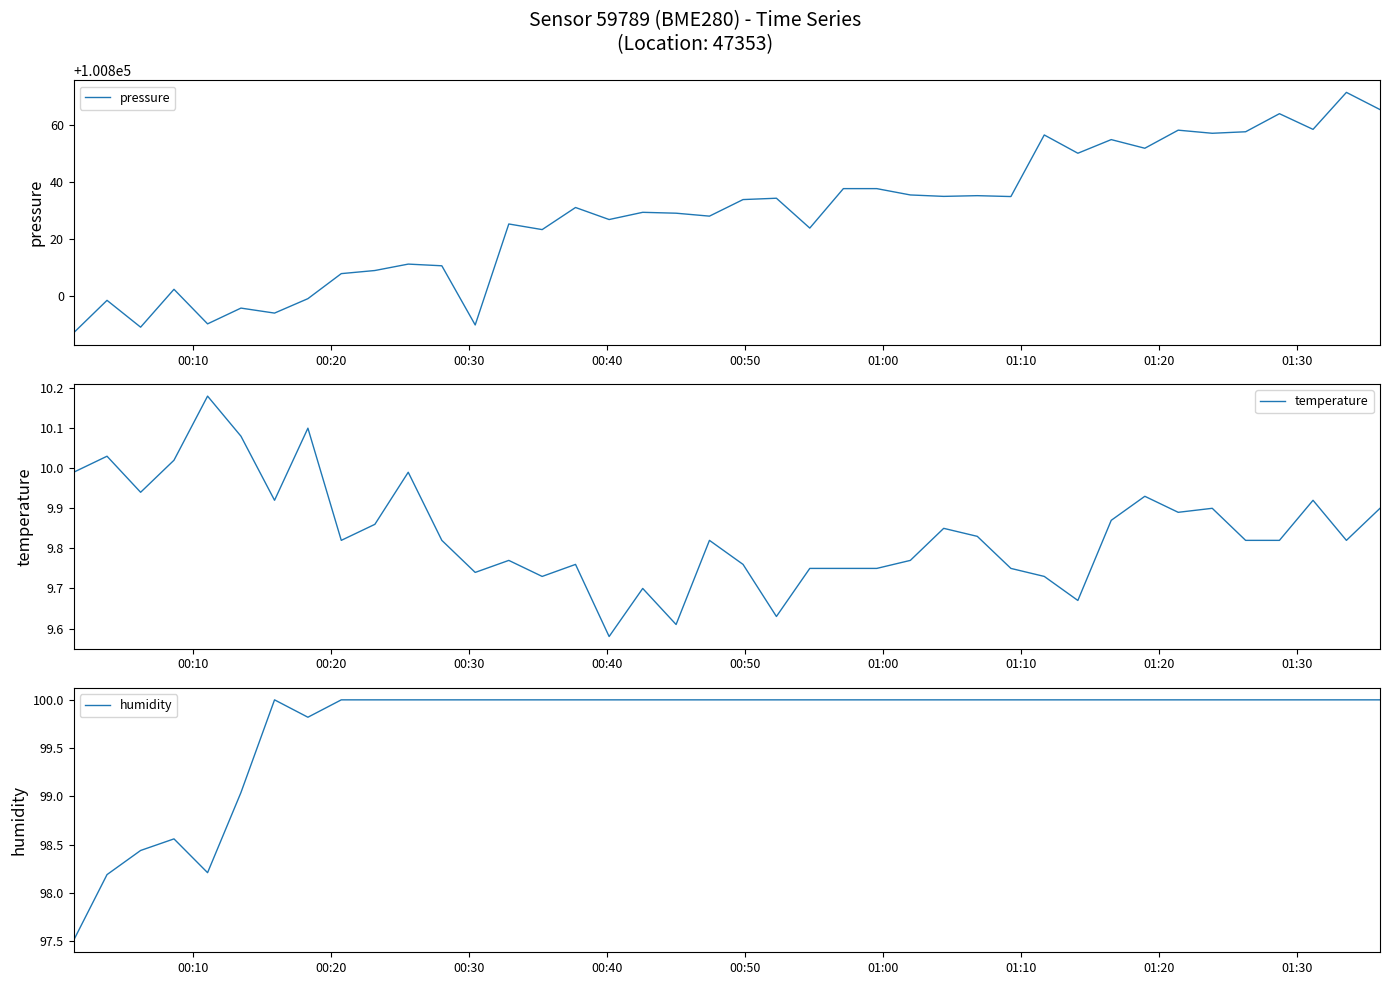

True or false: humidity has more than 0 interior local peaks.

True